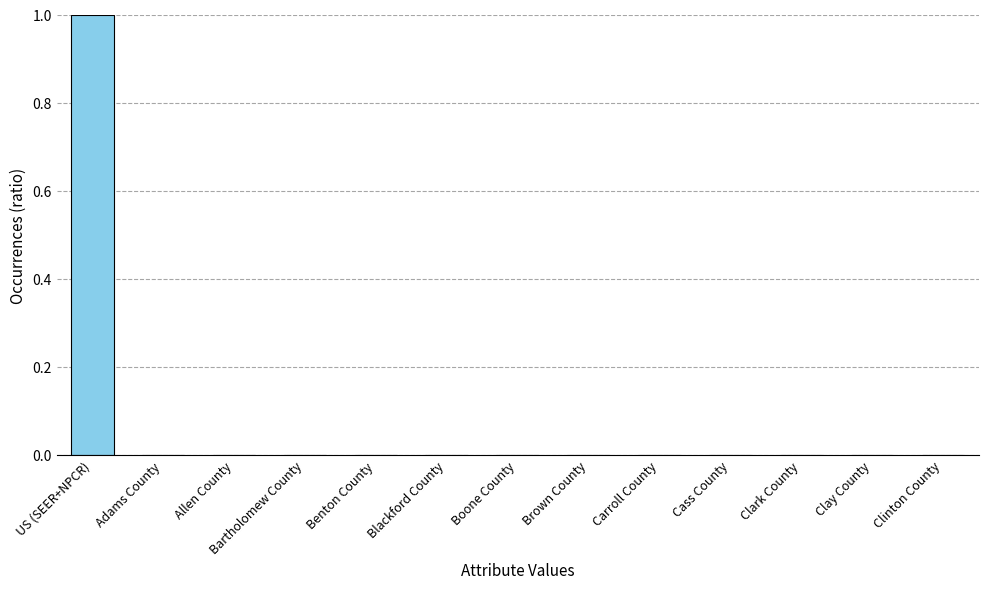

The value at Blackford County is 0. True or false?

True